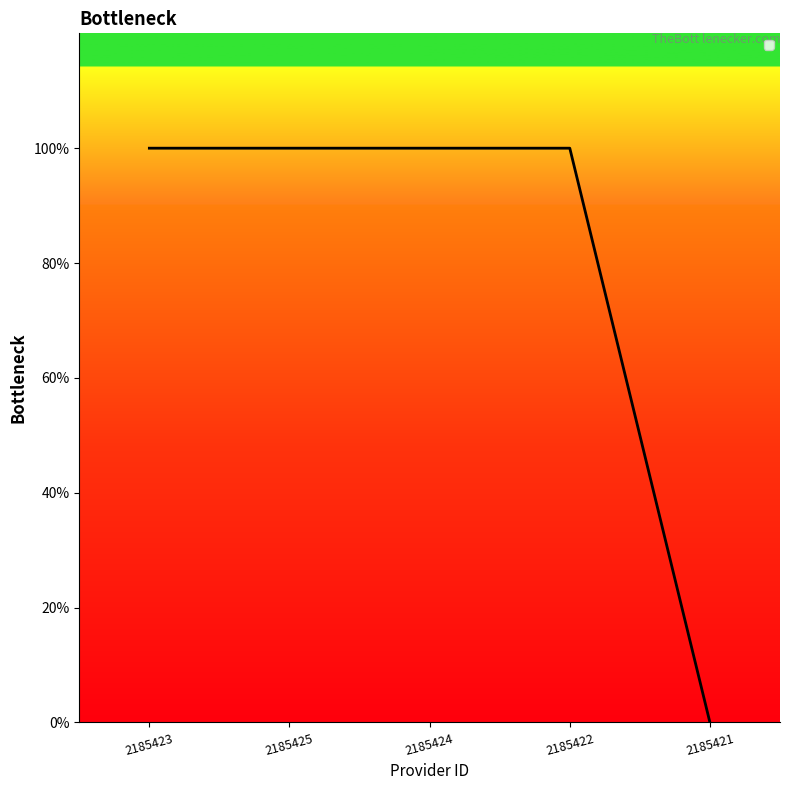

Does the chart have visible grid lines?

No